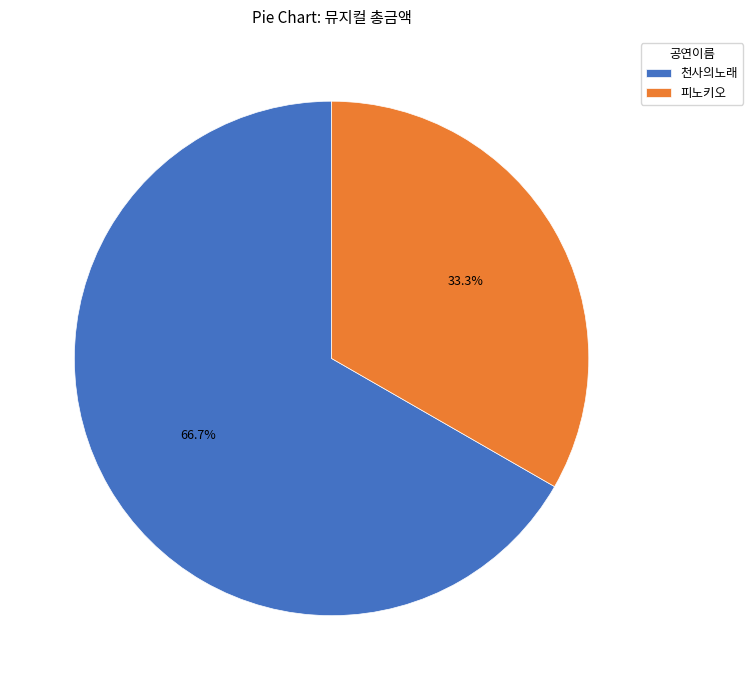

Rank the categories by value from lowest to highest.

피노키오, 천사의노래